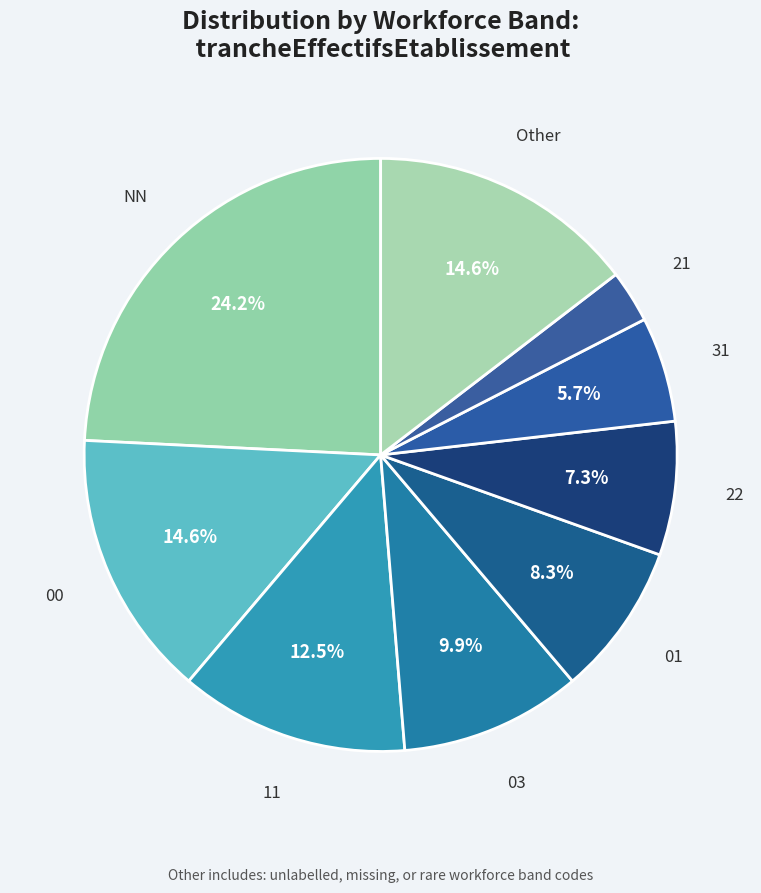

Which has a higher value, 00 or 22?

00